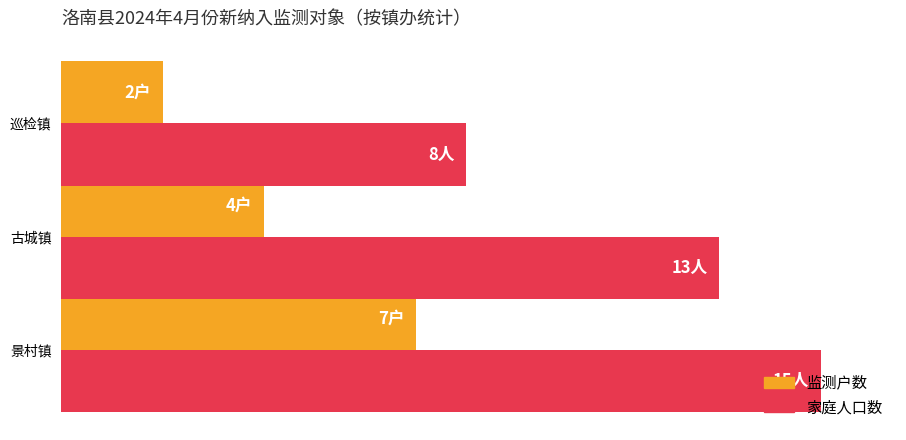

Are the bars horizontal?

Yes